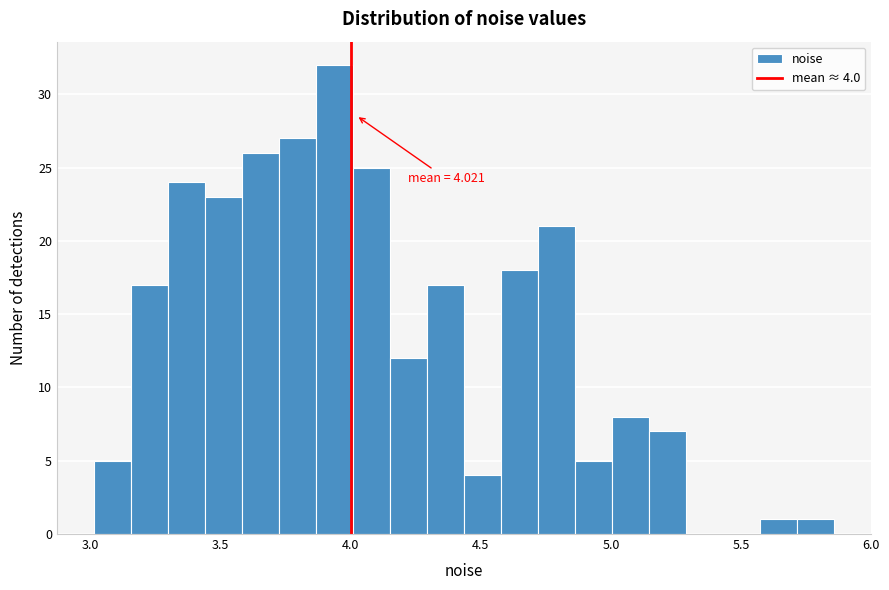

Read against the x-axis, roughly where is the centre of the tallest bar?

3.95